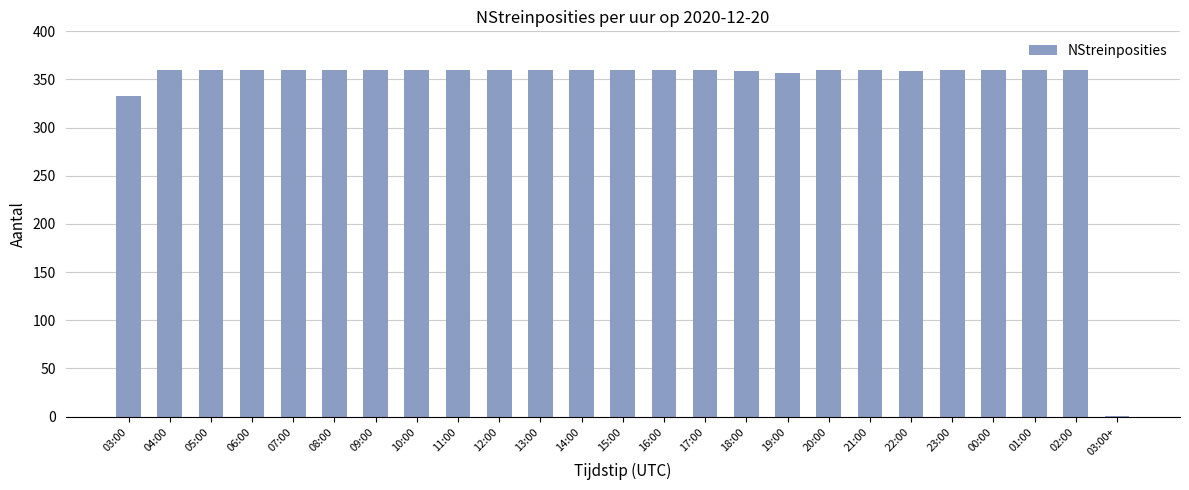

Approximately how many times larger is the value at 16:00 compared to 08:00?

1.0